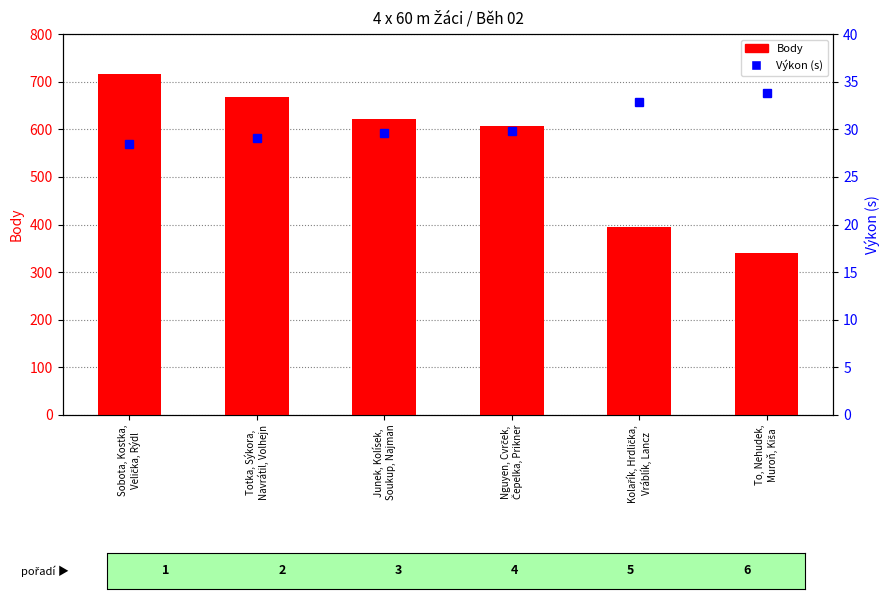

What is the maximum value shown in the chart?

716.0